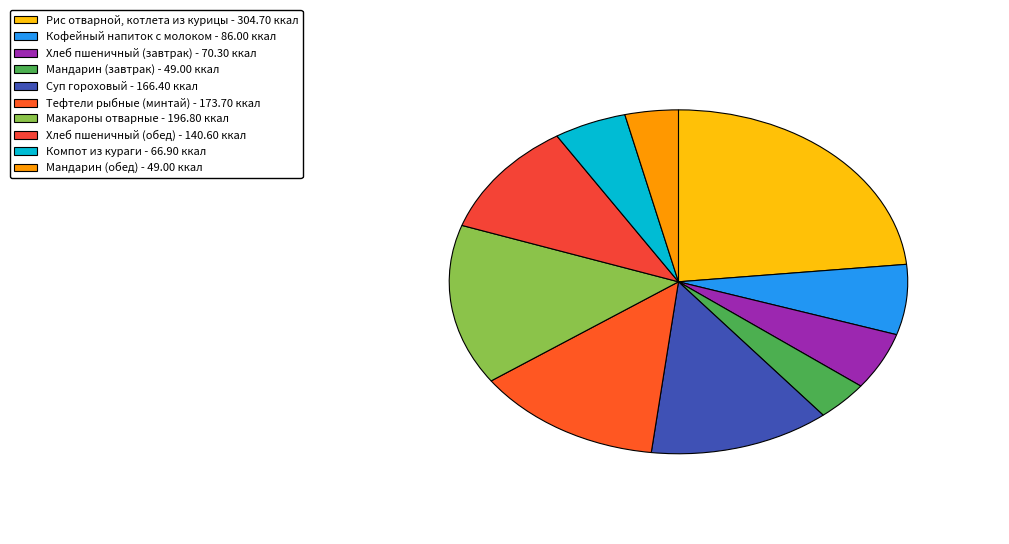

To the nearest percent, what is the difference between the Мандарин (обед) and Хлеб пшеничный (завтрак) slice percentages?

2%